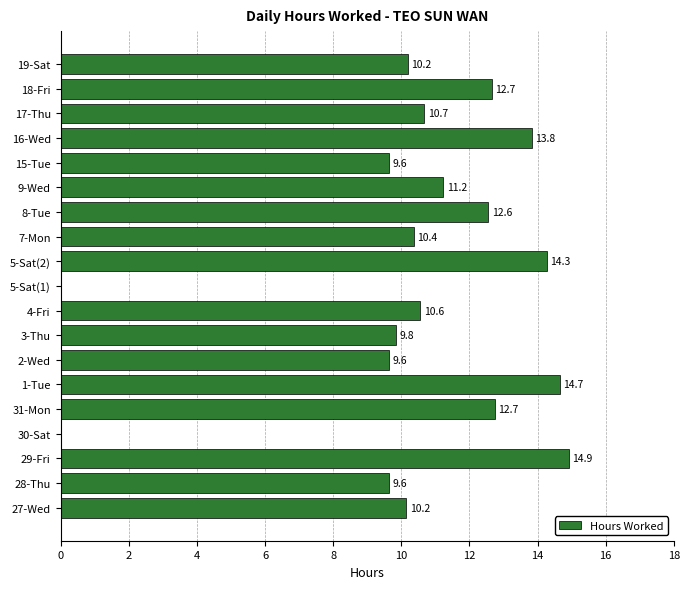

How many values are above zero?

17